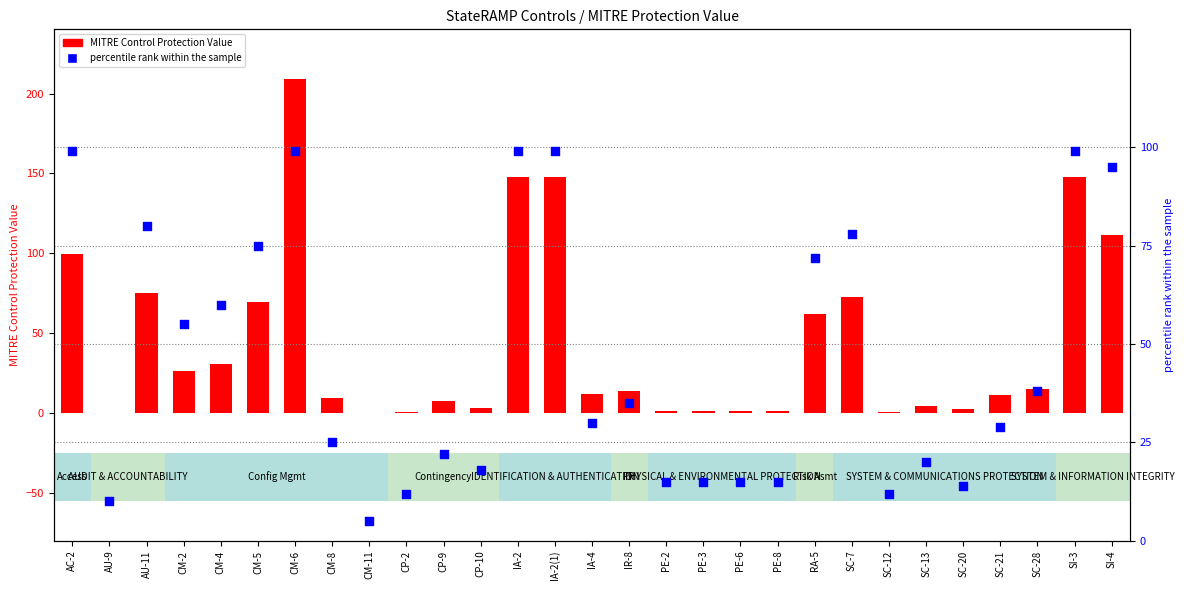

Which series reaches the maximum Y coordinate?

MITRE Control Protection Value